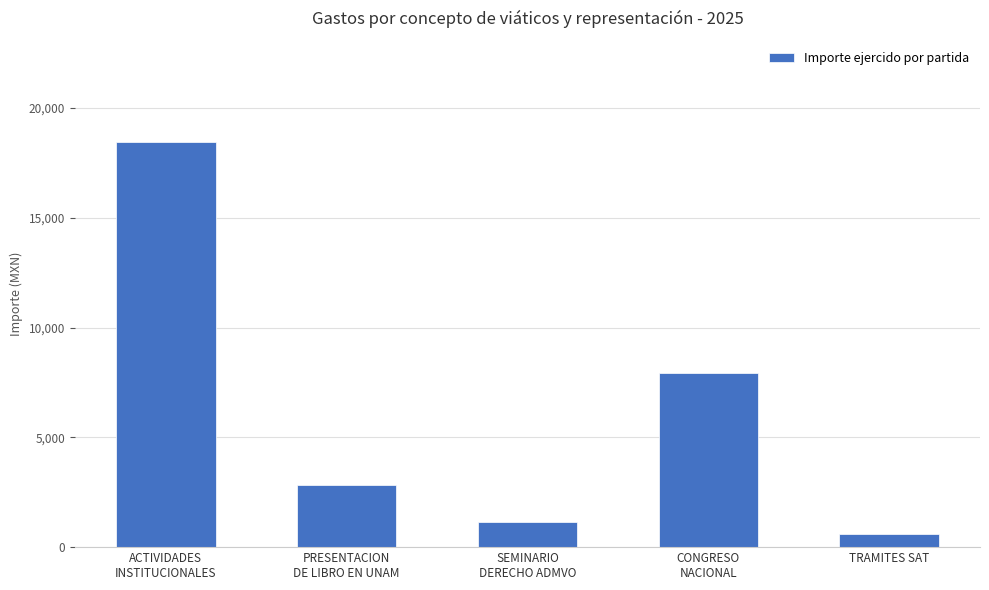

List the labels in order of value, smallest first.

TRAMITES SAT, SEMINARIO
DERECHO ADMVO, PRESENTACION
DE LIBRO EN UNAM, CONGRESO
NACIONAL, ACTIVIDADES
INSTITUCIONALES